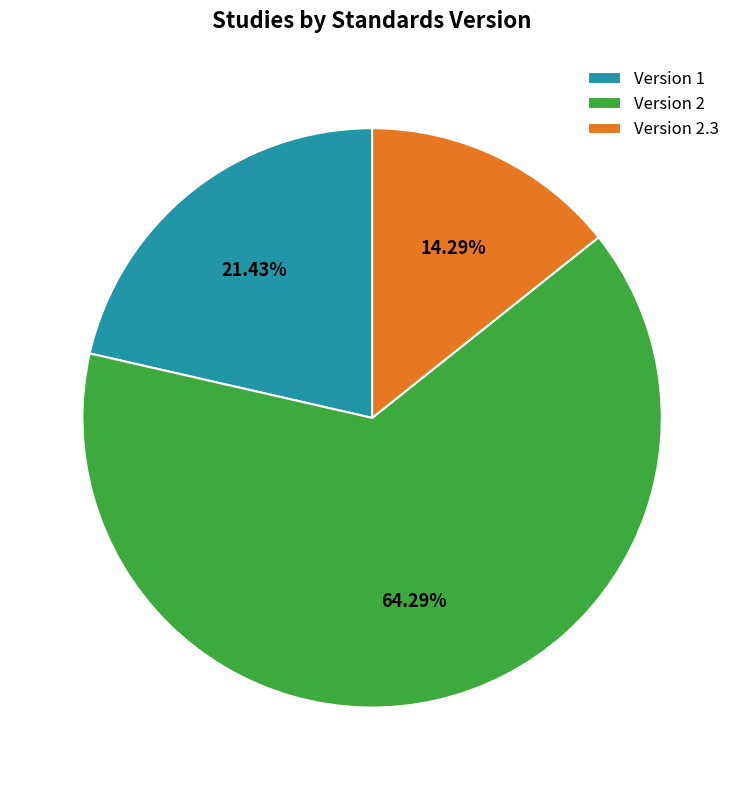

Is there any slice that represents more than half of the pie?

Yes